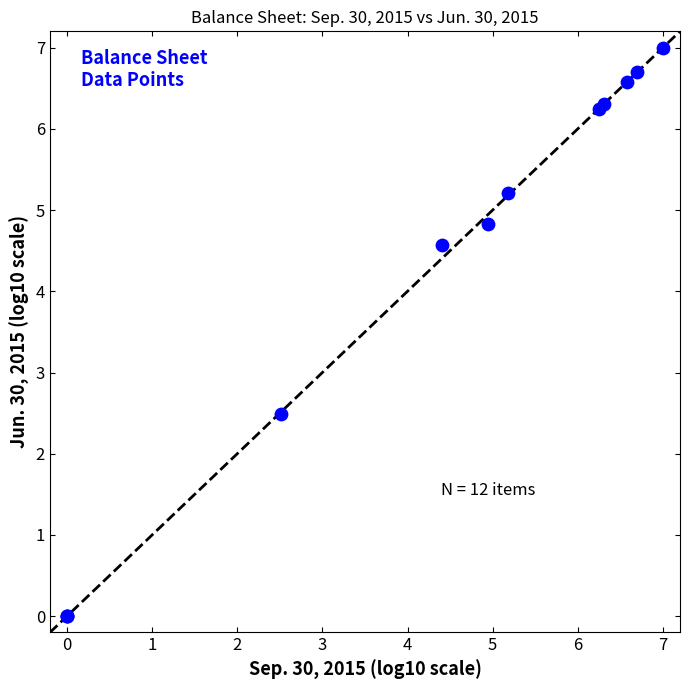

What Y value in the scatter plot is closest to 3?

2.5